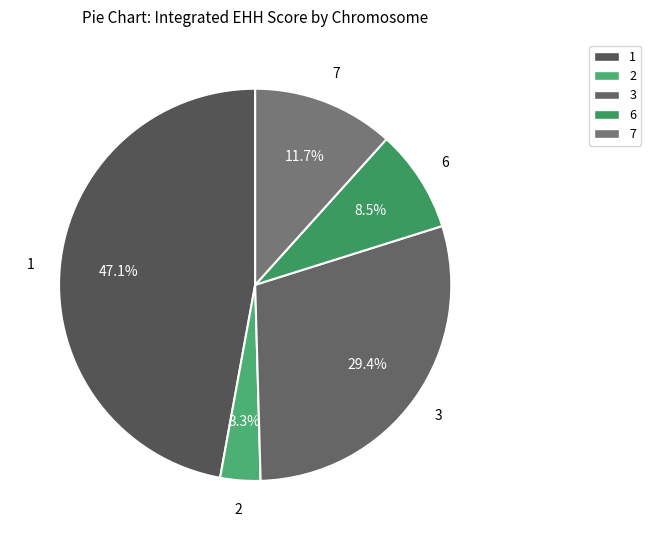

Which category has the biggest portion of the pie?

1